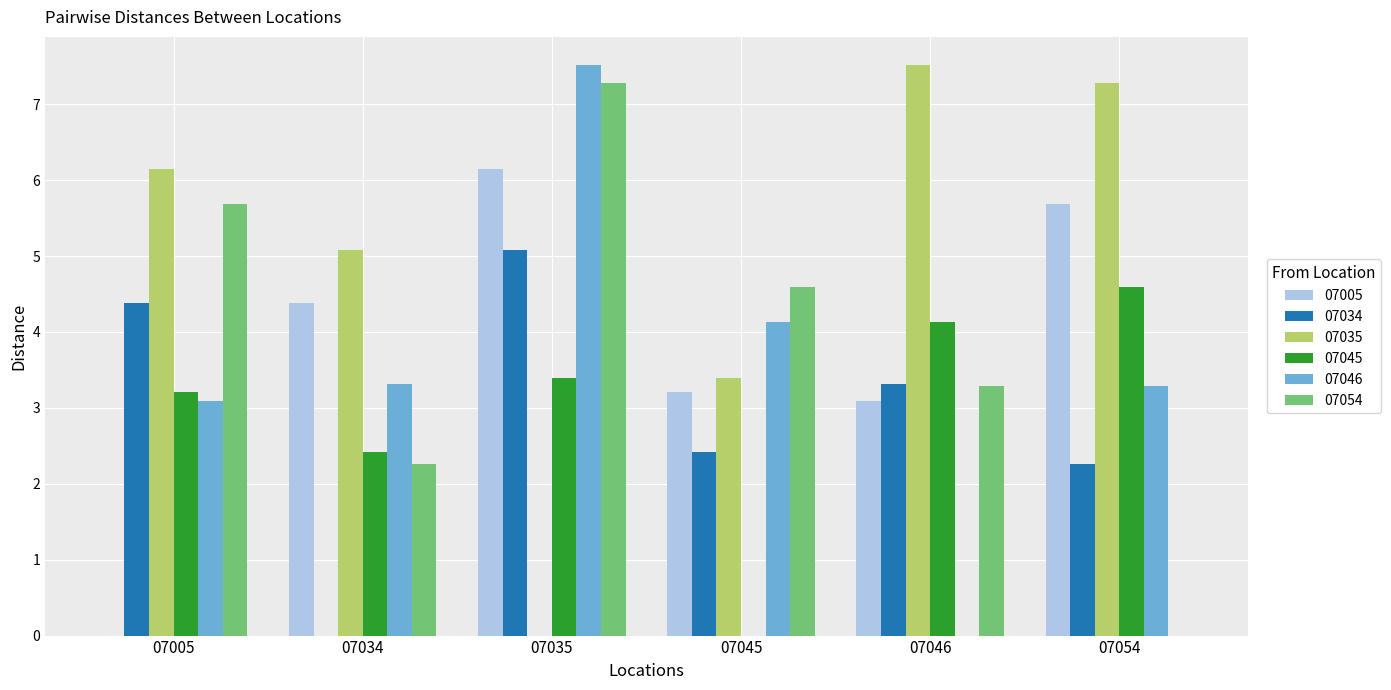

Are the bars horizontal?

No